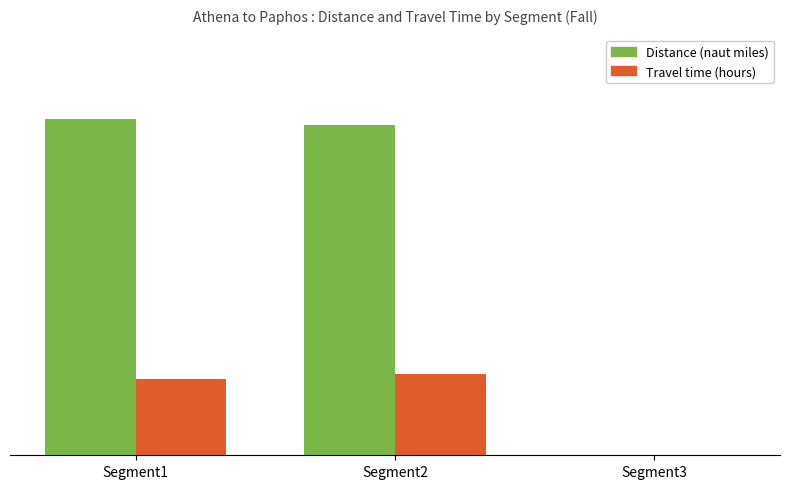

Are the bars grouped side by side (vs. stacked)?

Yes